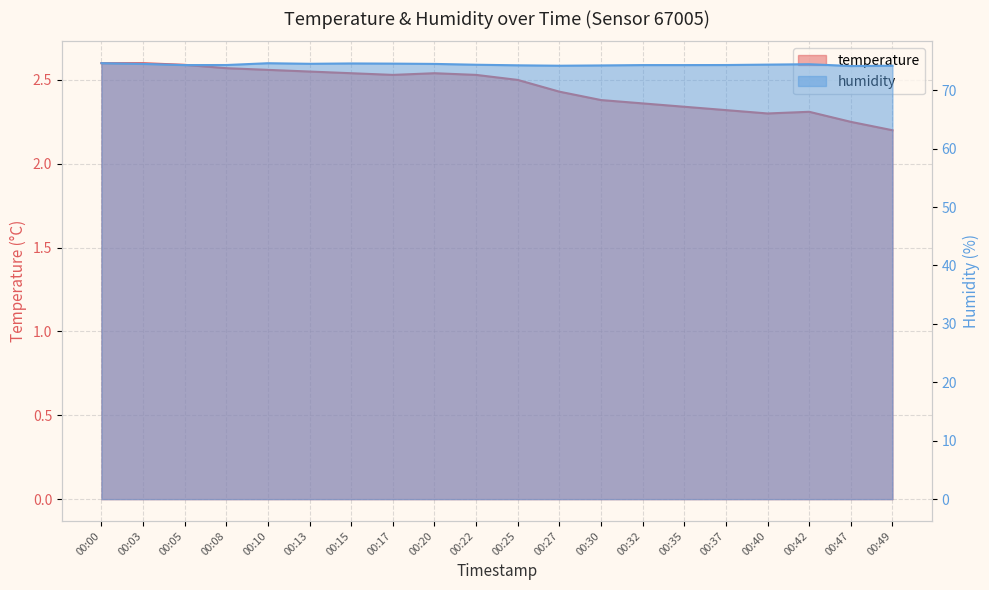

True or false: temperature has a value of 2.5 at 00:15.

True